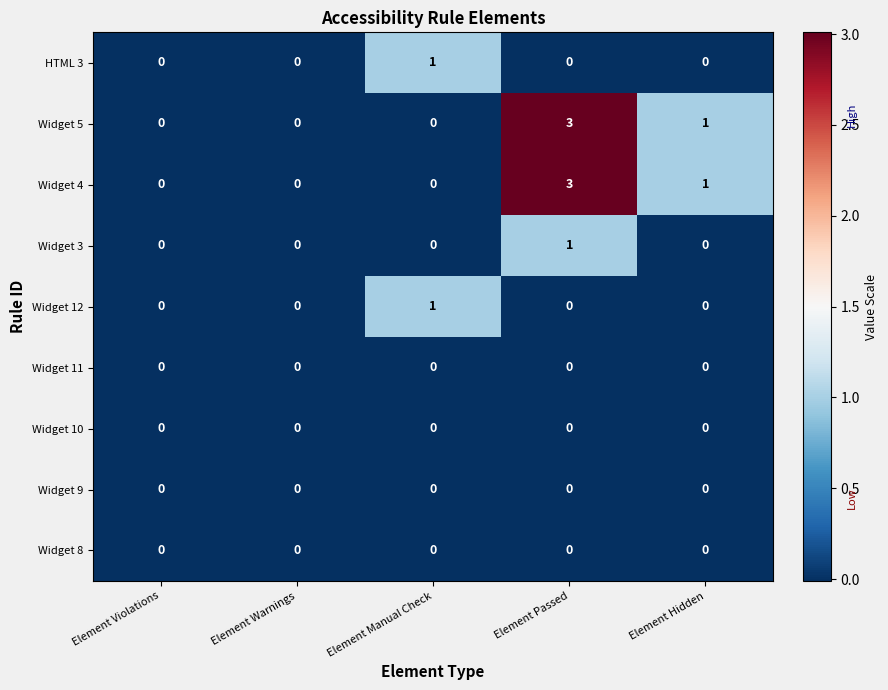

Is it true that Widget 4 equals 0 at Element Hidden?

False